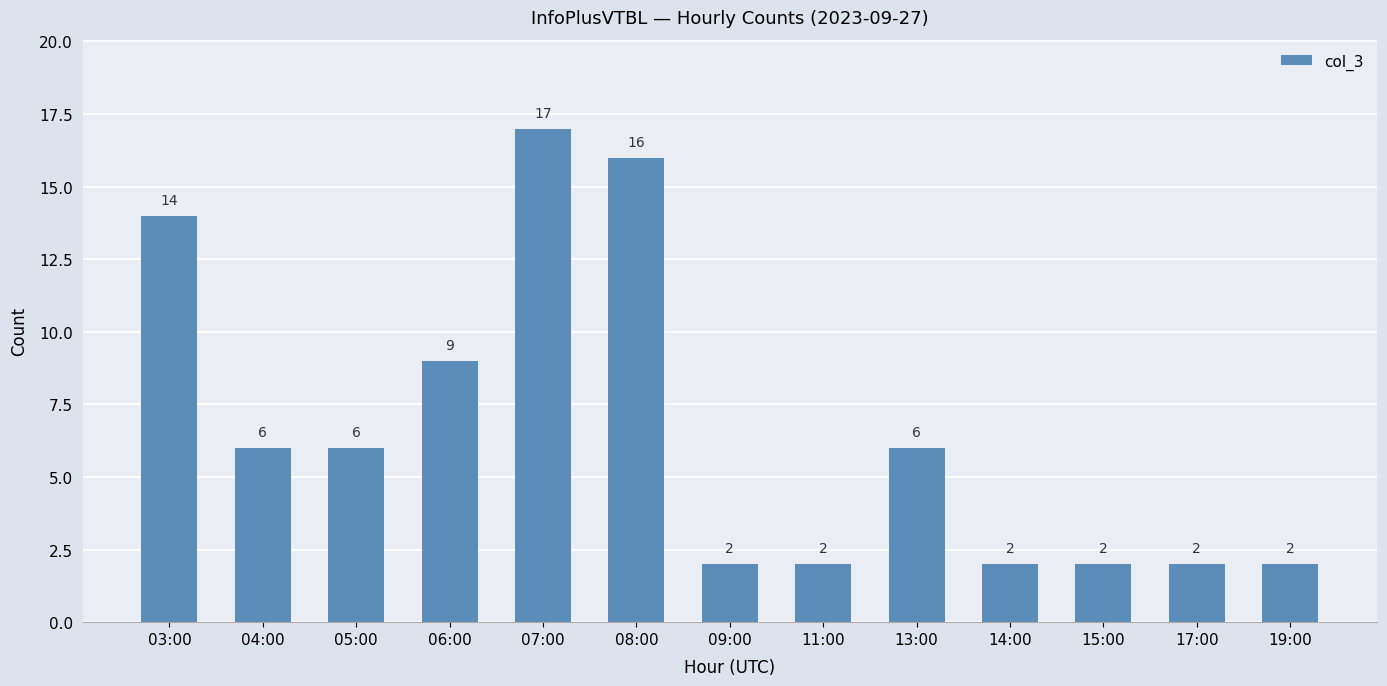

The value at 15:00 is 2. True or false?

True